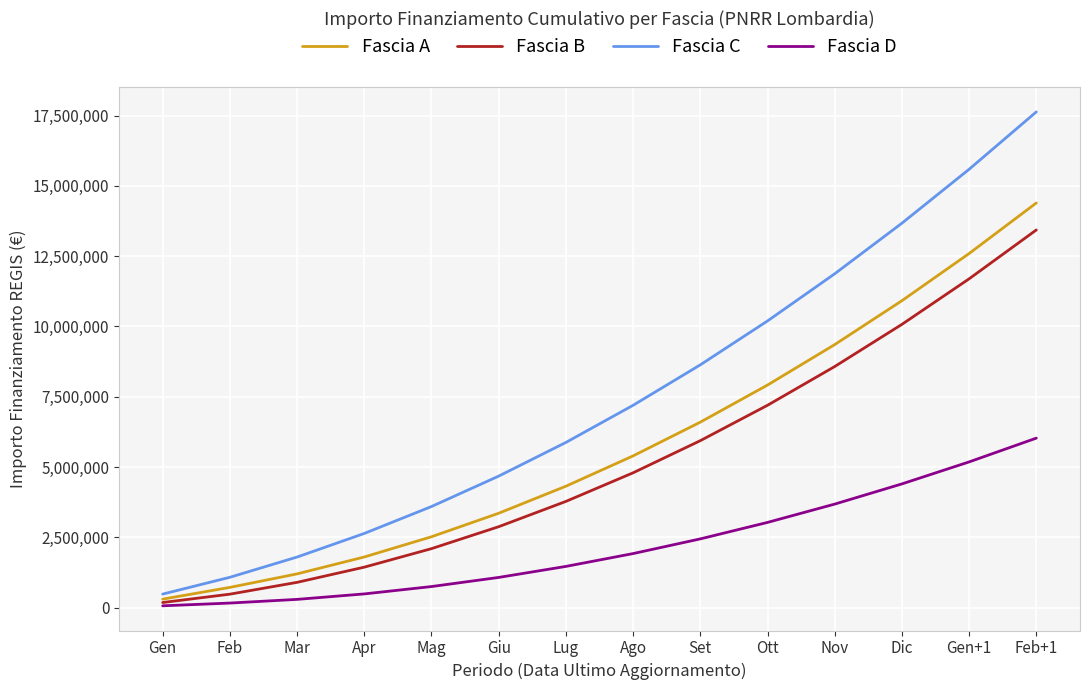

What is the greatest value displayed?

17630774.3